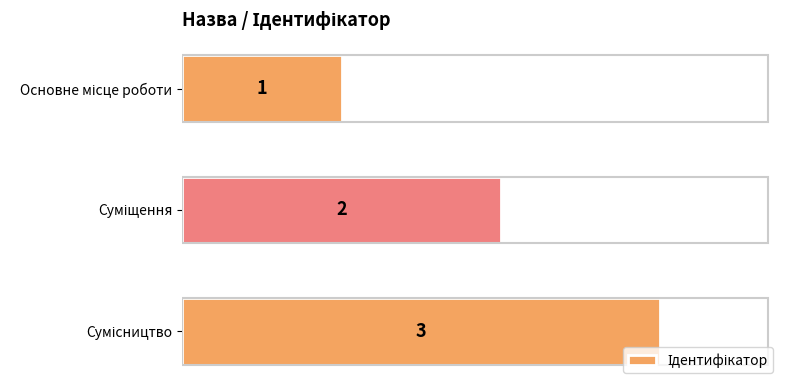

What is the value of the 3rd bar from the top?

3